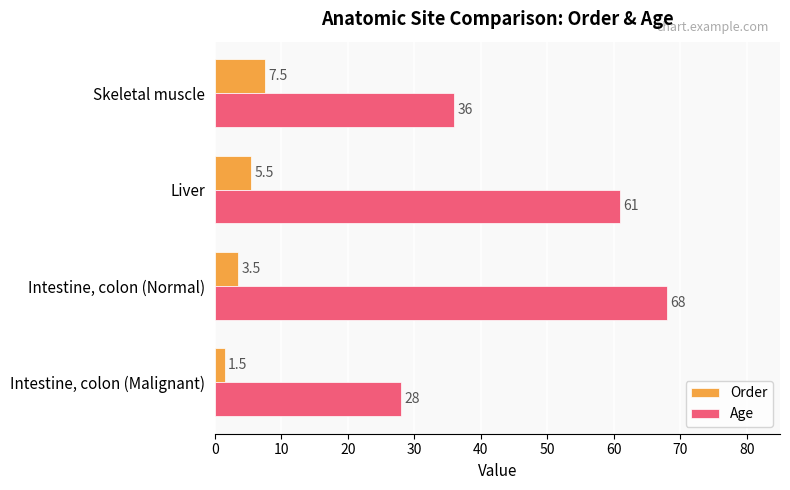

Rank the series by their average value, from highest to lowest.

Age, Order